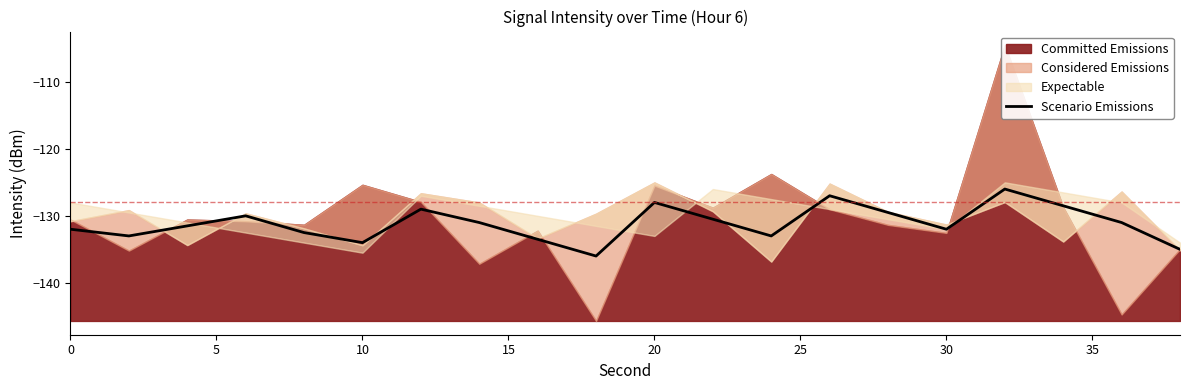

What is the minimum value for Scenario Emissions?

-136.0